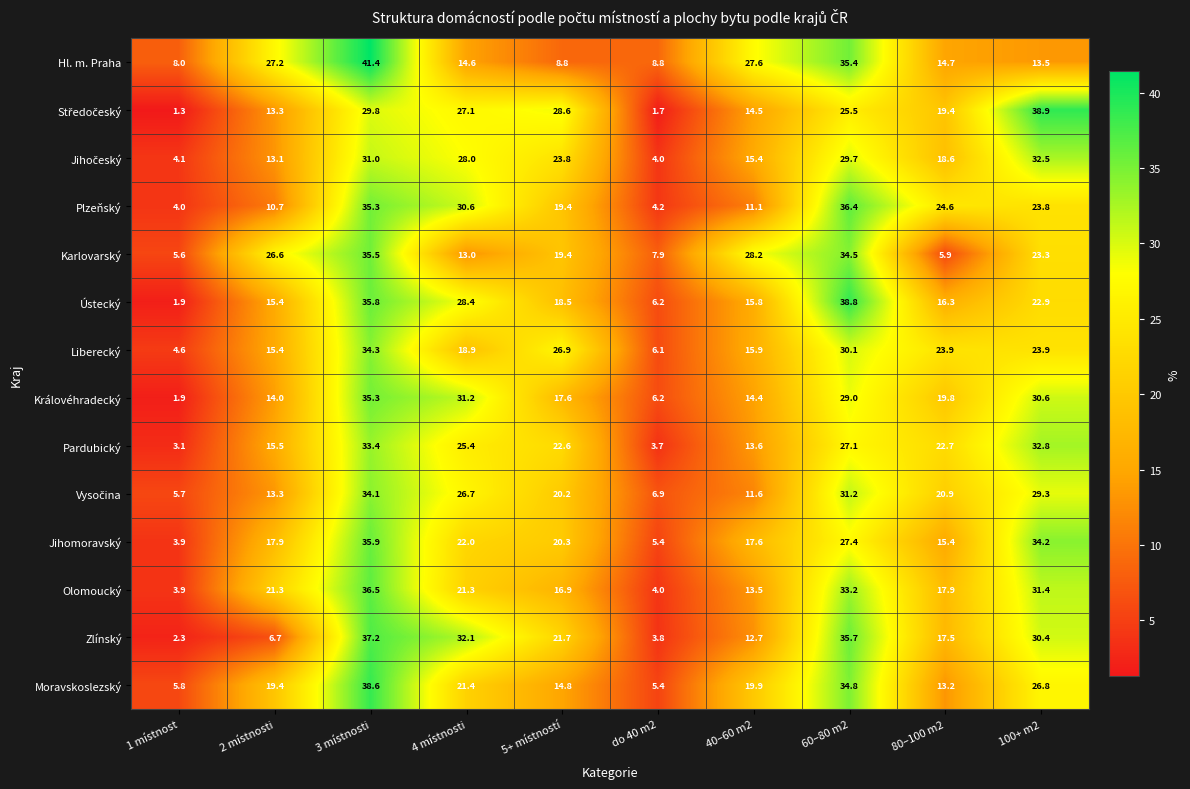

Count the number of categories in the chart.

10